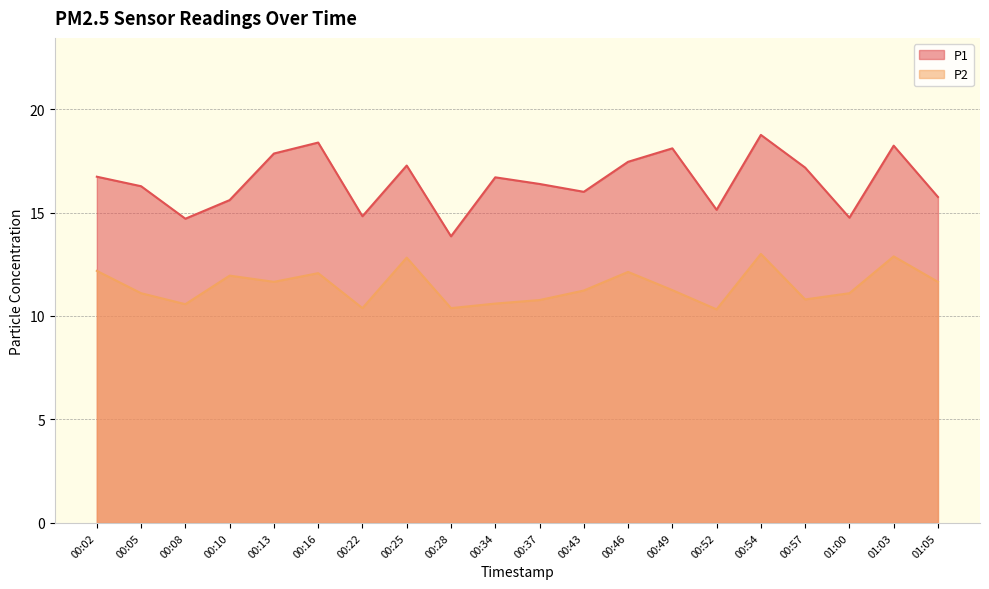

Where does the P2 series first go above 11?

00:02